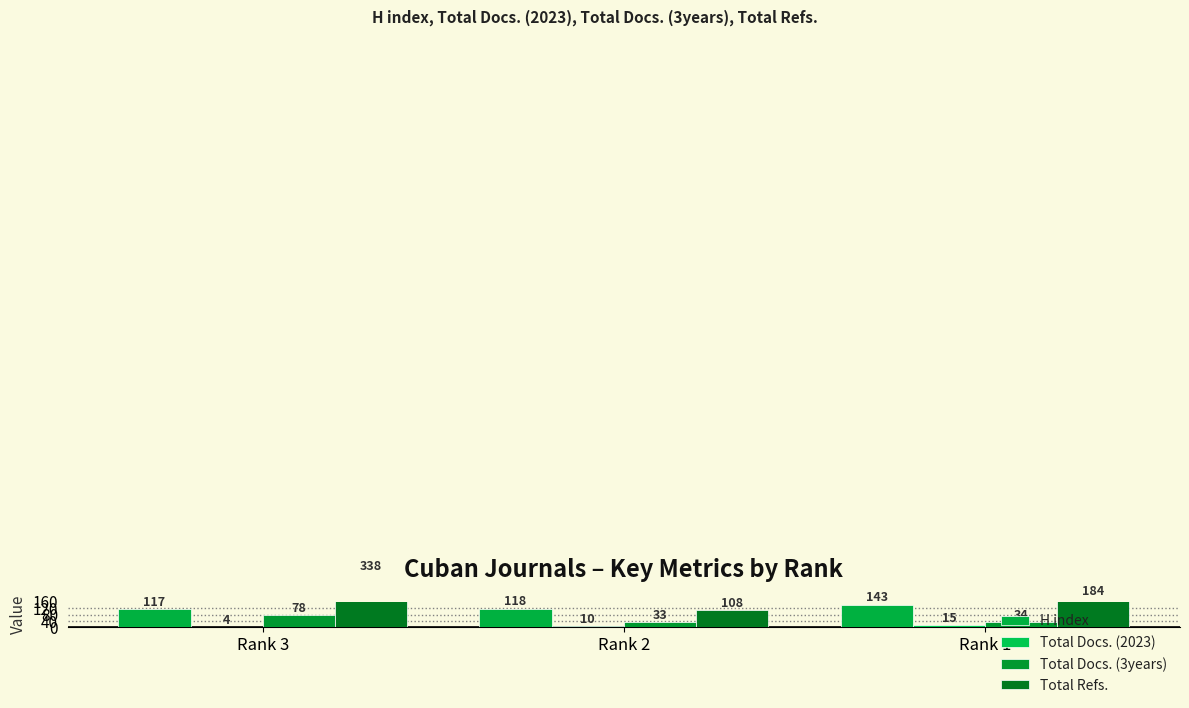

Read the Total Refs. value at Rank 3, to the nearest 50.

350